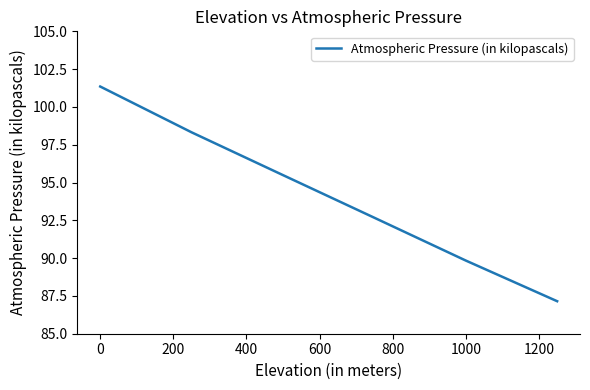

What is the sum of all values?

564.8